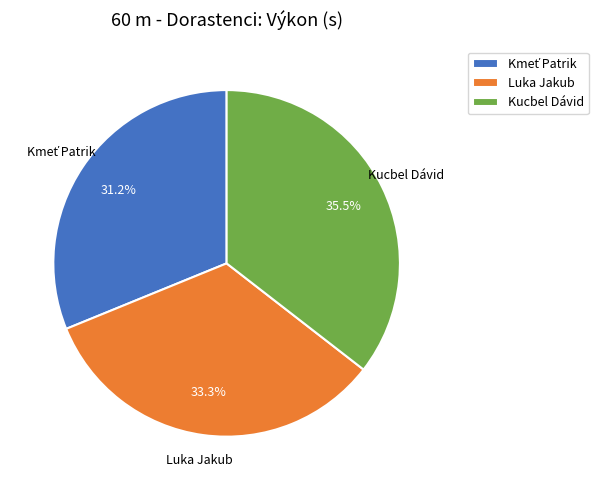

Is Luka Jakub the majority of the pie?

No